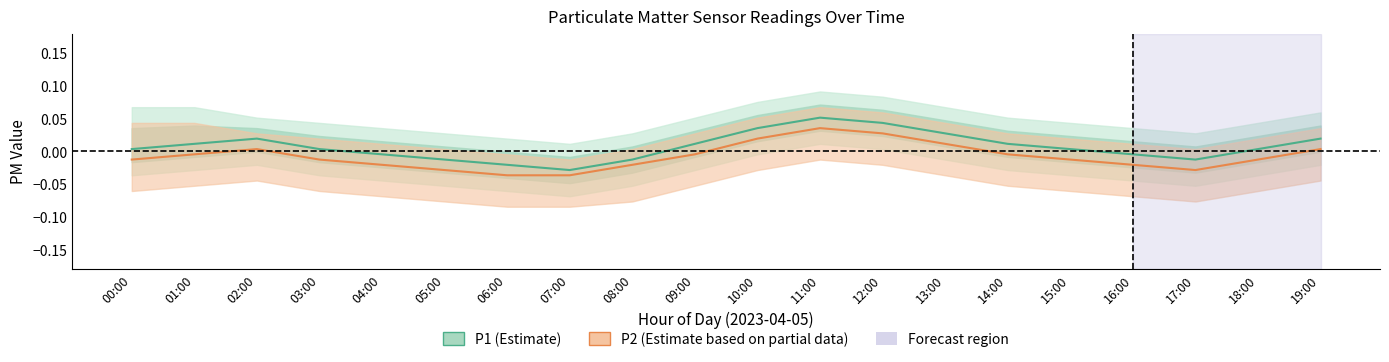

At which category does P1 (Estimate) reach its first local peak?

02:00